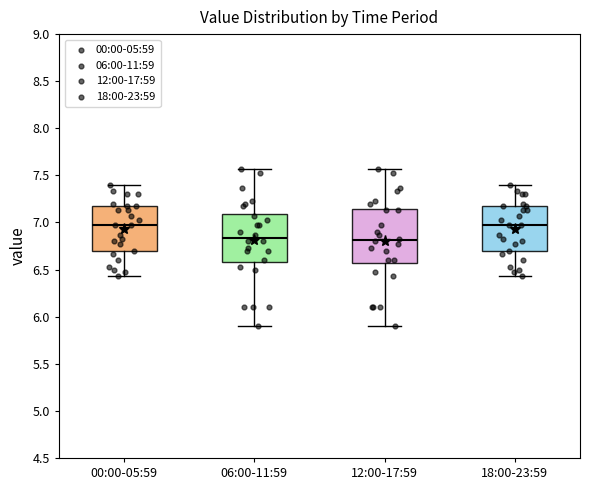

Reading left to right, read every box against the y-axis: the position of its median line, the range the box covers, and the ends of its whiskers. The values are not printed on the chart, so give them approximately, as read against the axis.

00:00-05:59: median 6.95, box 6.70 to 7.15, whiskers 6.45 to 7.40
06:00-11:59: median 6.85, box 6.60 to 7.10, whiskers 5.90 to 7.55
12:00-17:59: median 6.80, box 6.55 to 7.15, whiskers 5.90 to 7.55
18:00-23:59: median 6.95, box 6.70 to 7.15, whiskers 6.45 to 7.40